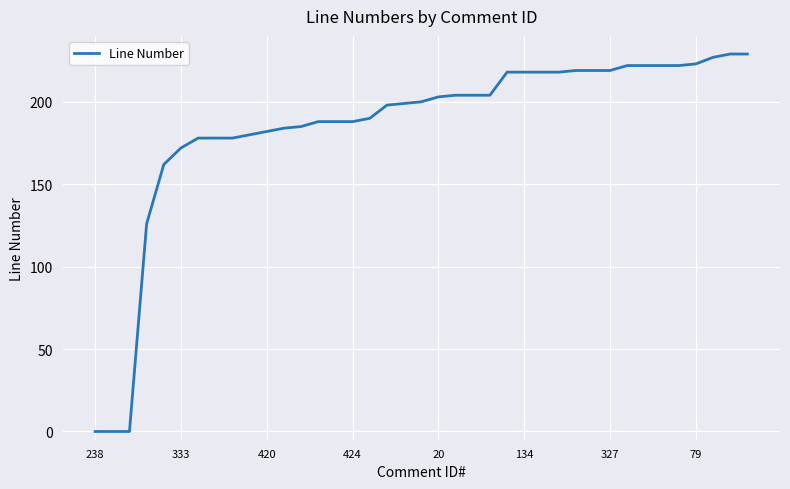

Reading right to left, list all the values displayed in this chart.

229	229	227	223	222	222	222	222	219	219	219	218	218	218	218	204	204	204	203	200	199	198	190	188	188	188	185	184	182	180	178	178	178	172	162	126	0	0	0